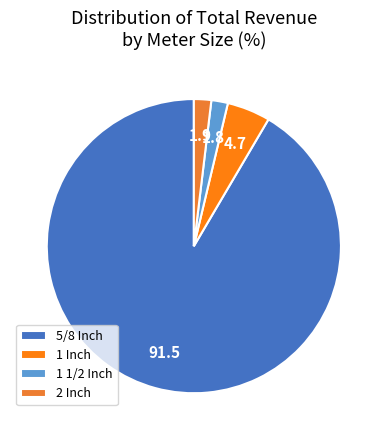

Which slice represents more than half of the pie?

5/8 Inch